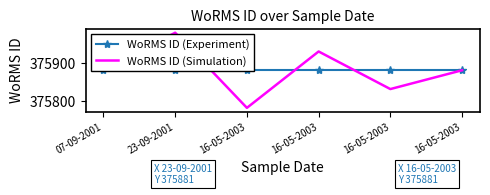

Between 23-09-2001 and 16-05-2003, which series saw the biggest shift?

WoRMS ID (Simulation)